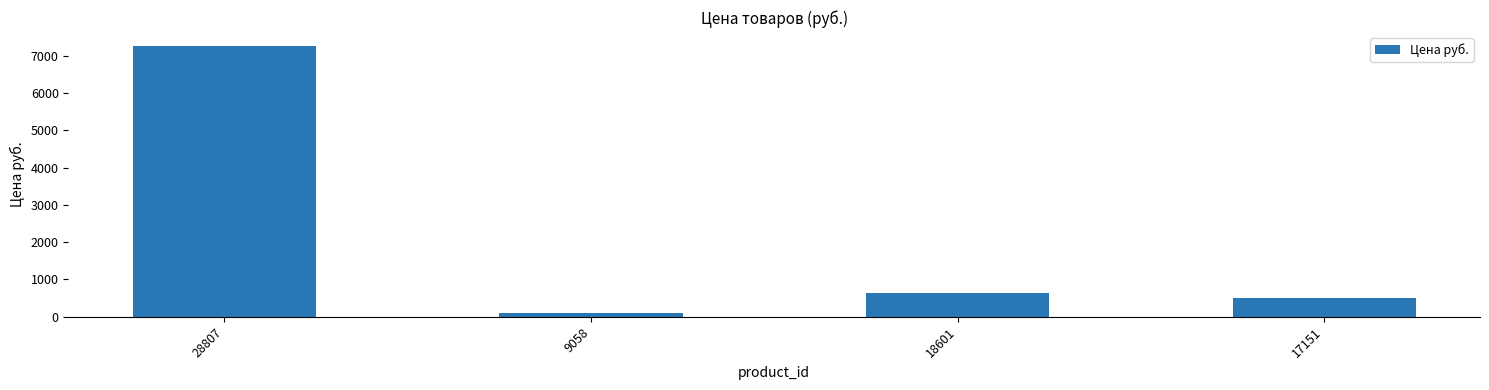

List the labels in order of value, largest first.

28807, 18601, 17151, 9058